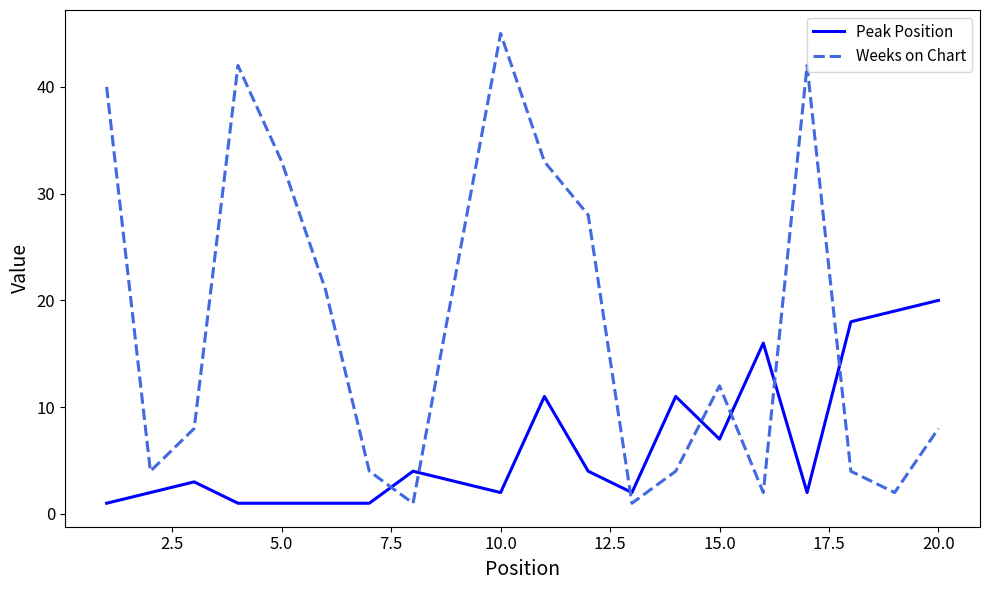

What is the maximum value for Weeks on Chart?

45